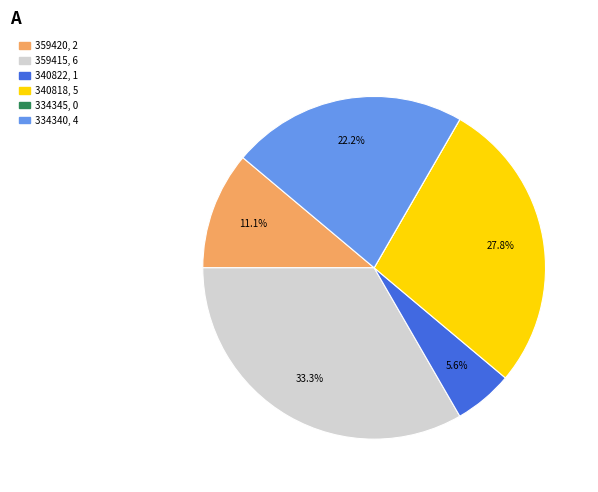

What is the largest slice in the pie chart?

359415